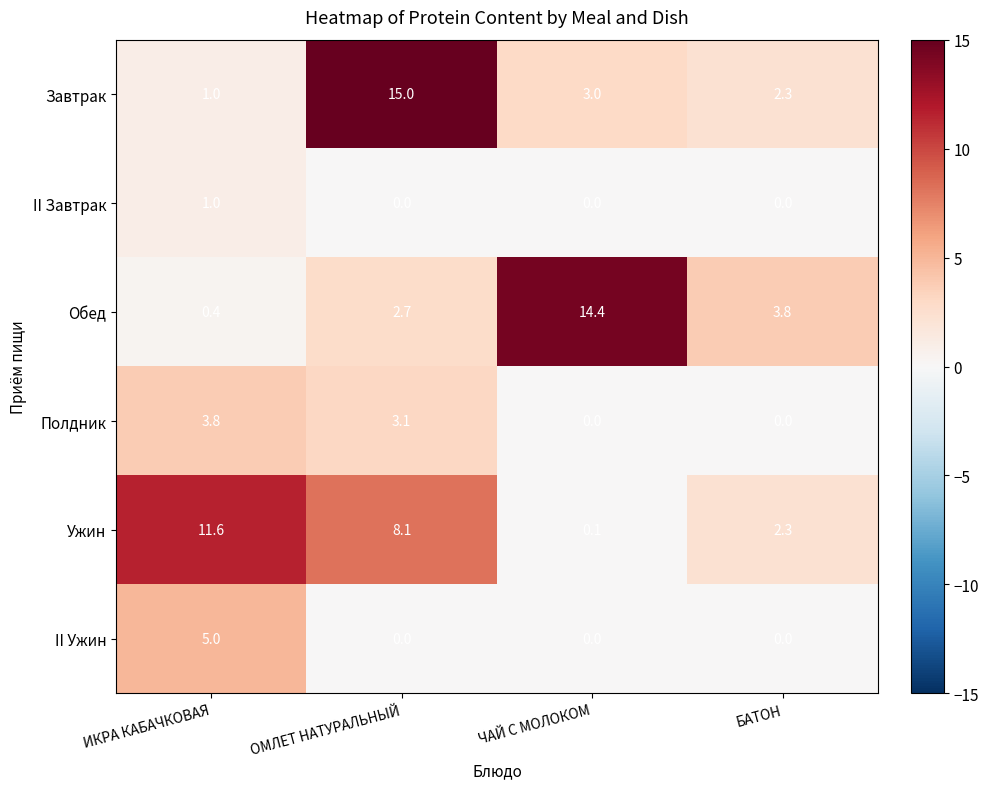

What is the difference between the second highest and minimum values in the Ужин series?

8.0